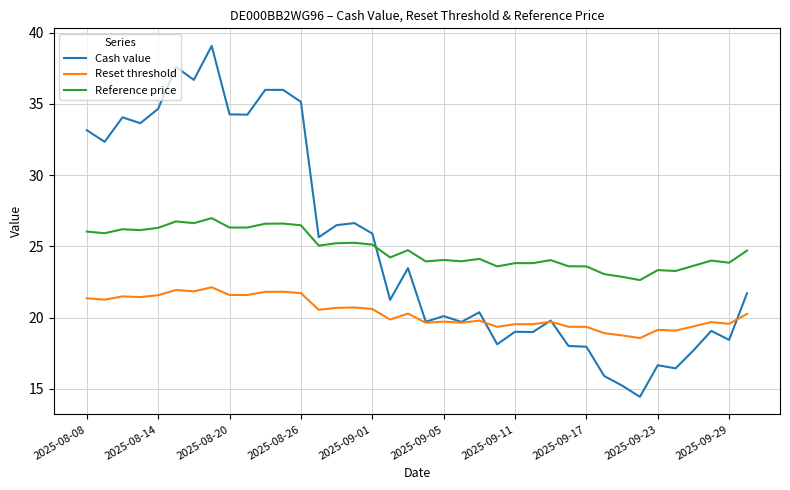

Which series has the largest total across all categories?

Cash value